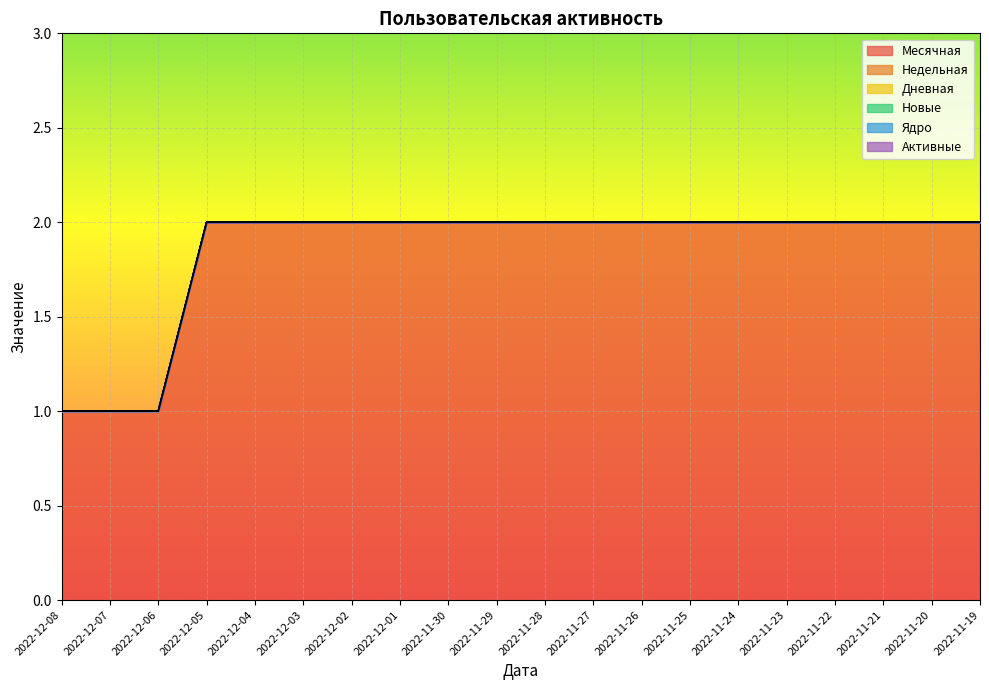

At how many categories does at least one series exceed 0?

20